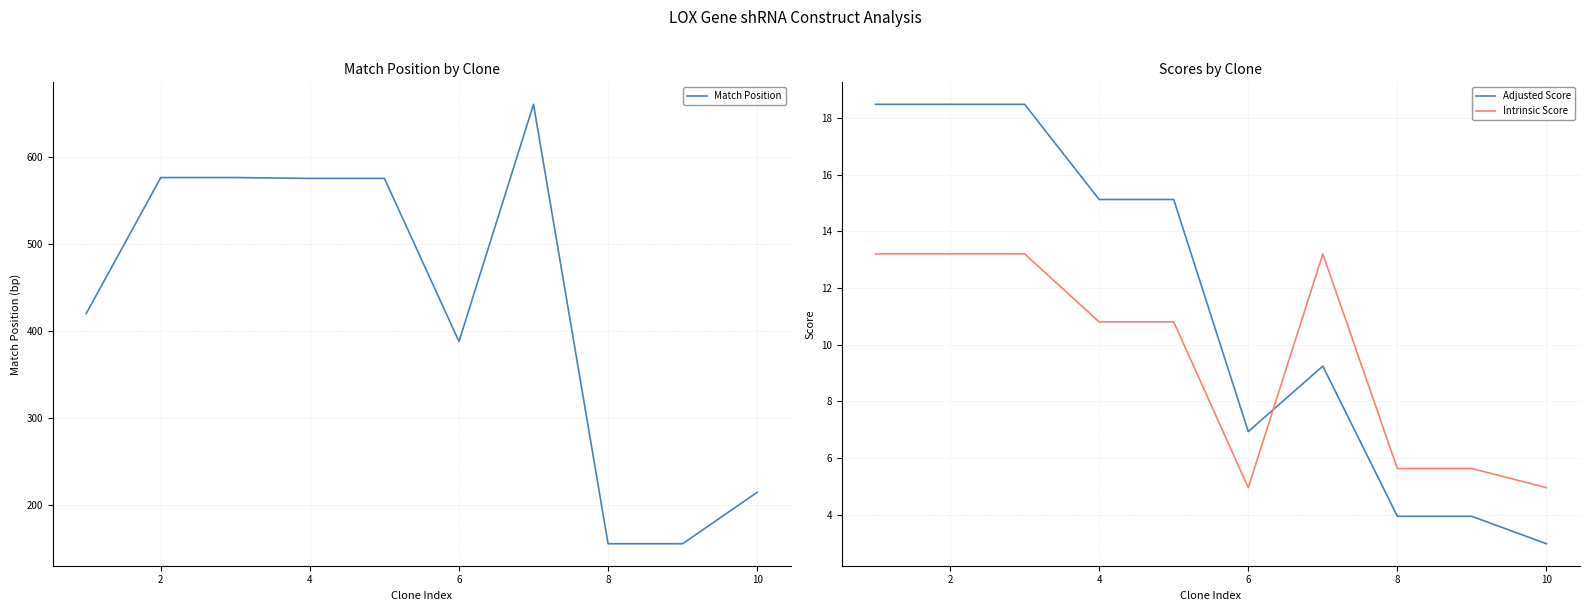

Which series has the largest range (max minus min)?

Match Position